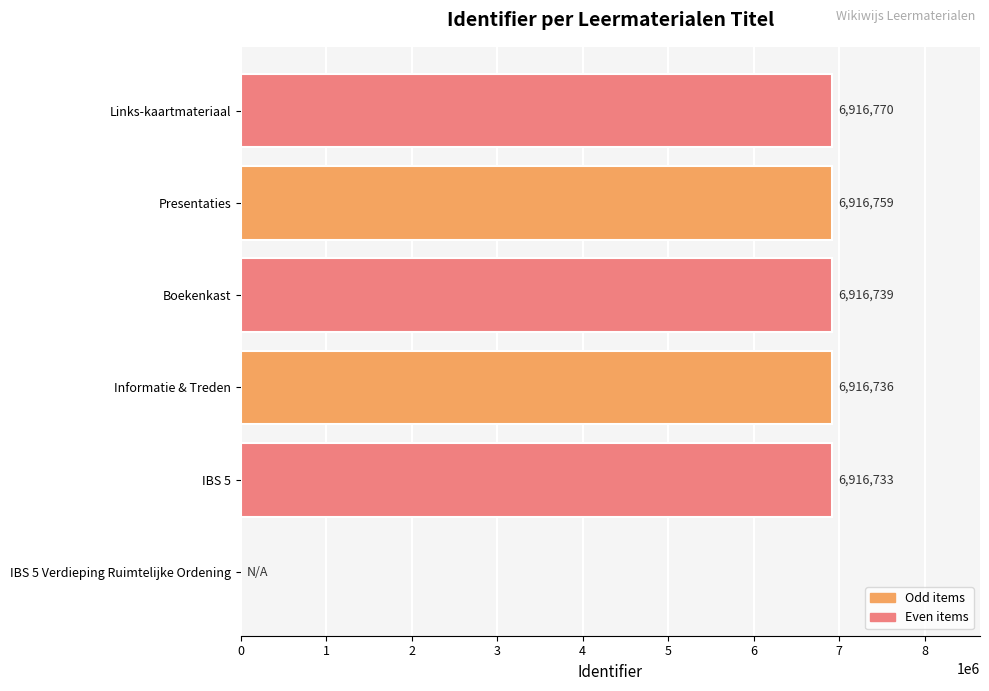

Is it true that the value at IBS 5 is 9117891?

False